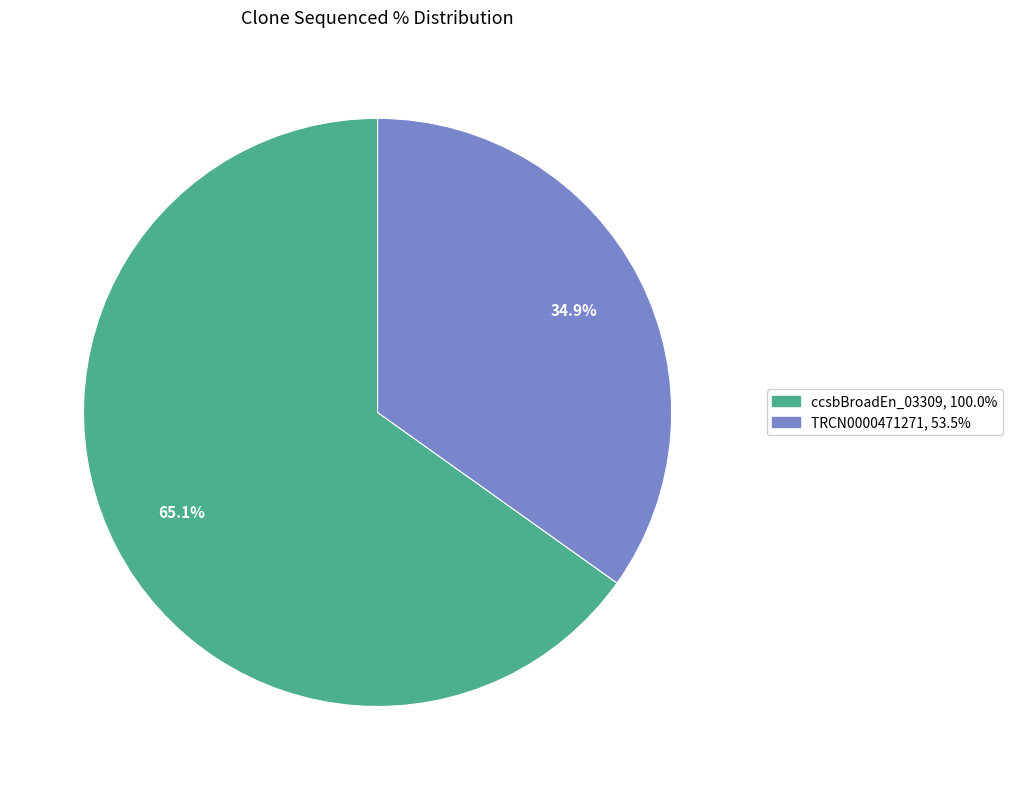

How many segments does this pie chart have?

2